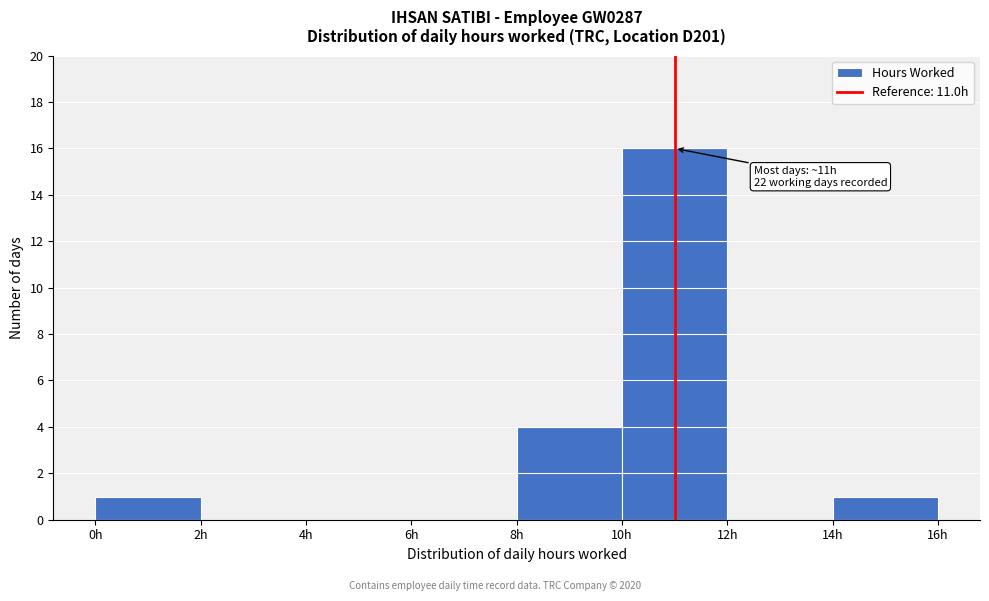

Which range on the x-axis has the tallest bar?

10 to 12